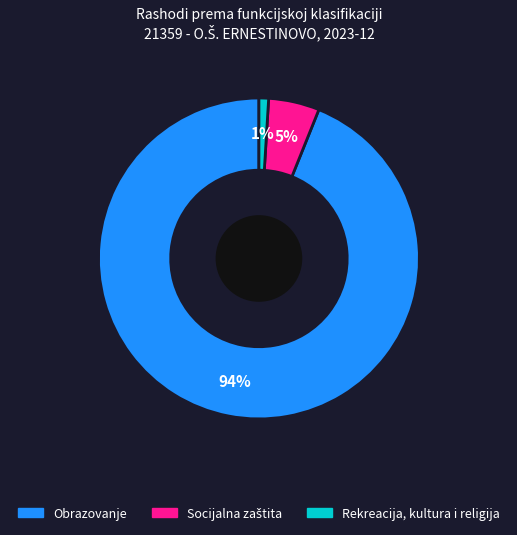

Is there any slice that represents more than half of the pie?

Yes